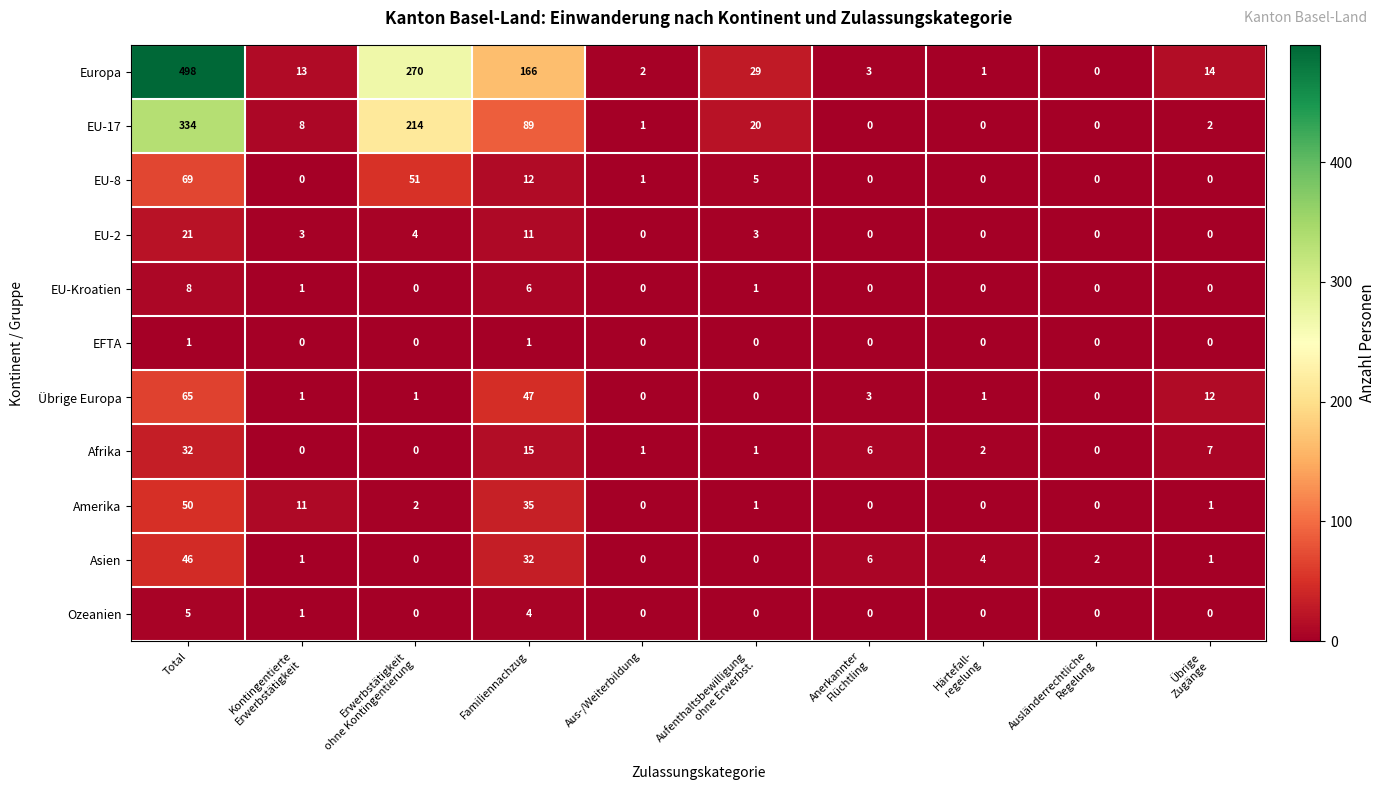

Which series changed the most between Aus-/Weiterbildung and Anerkannter
Flüchtling?

Asien